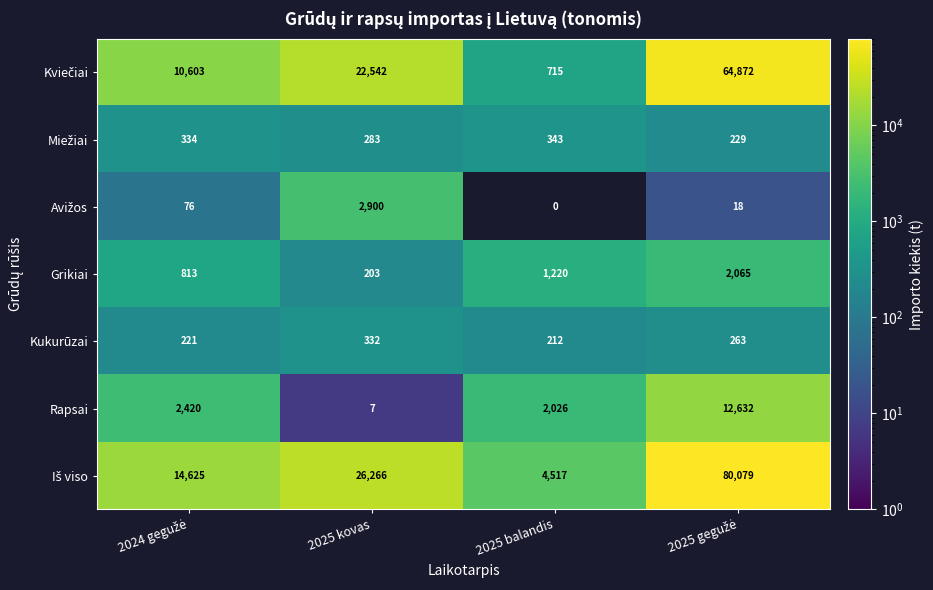

At how many categories does at least one series exceed 13646?

3